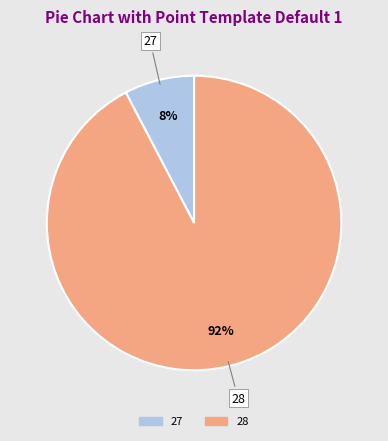

Which category has the biggest portion of the pie?

28